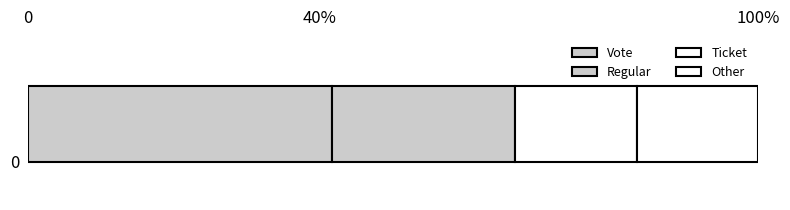

The value at Ticket is 2. True or false?

True